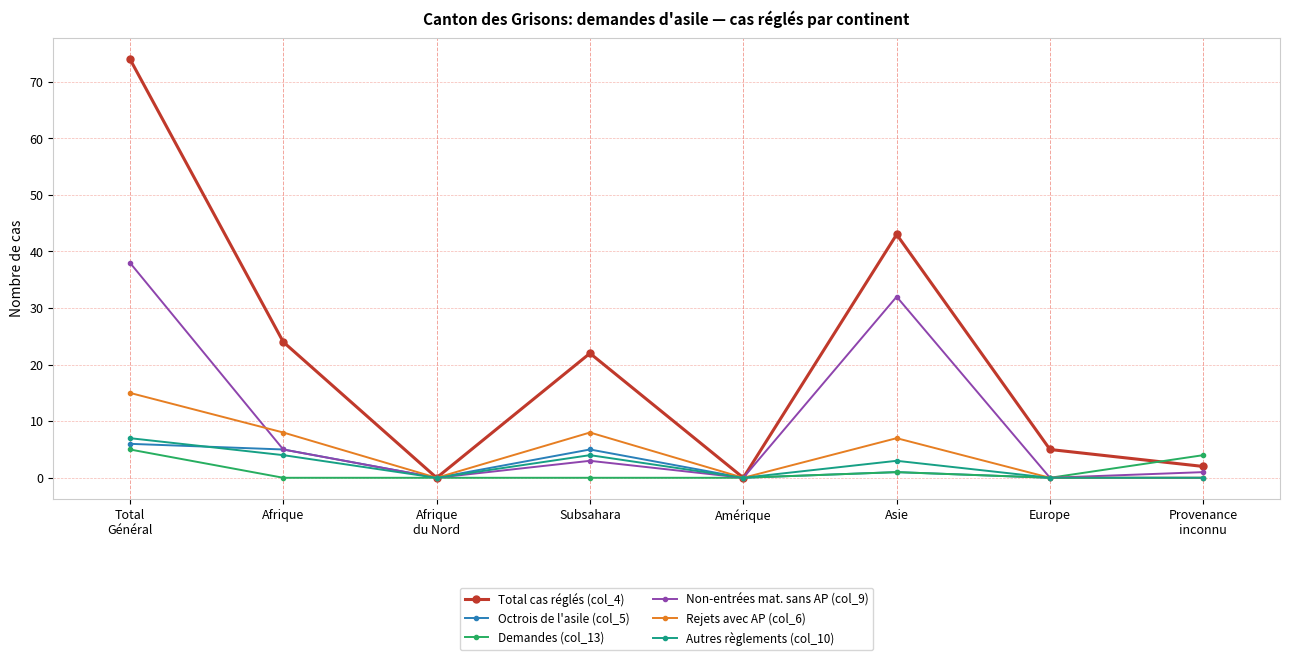

How many Autres règlements (col_10) values are between 0 and 4?

7